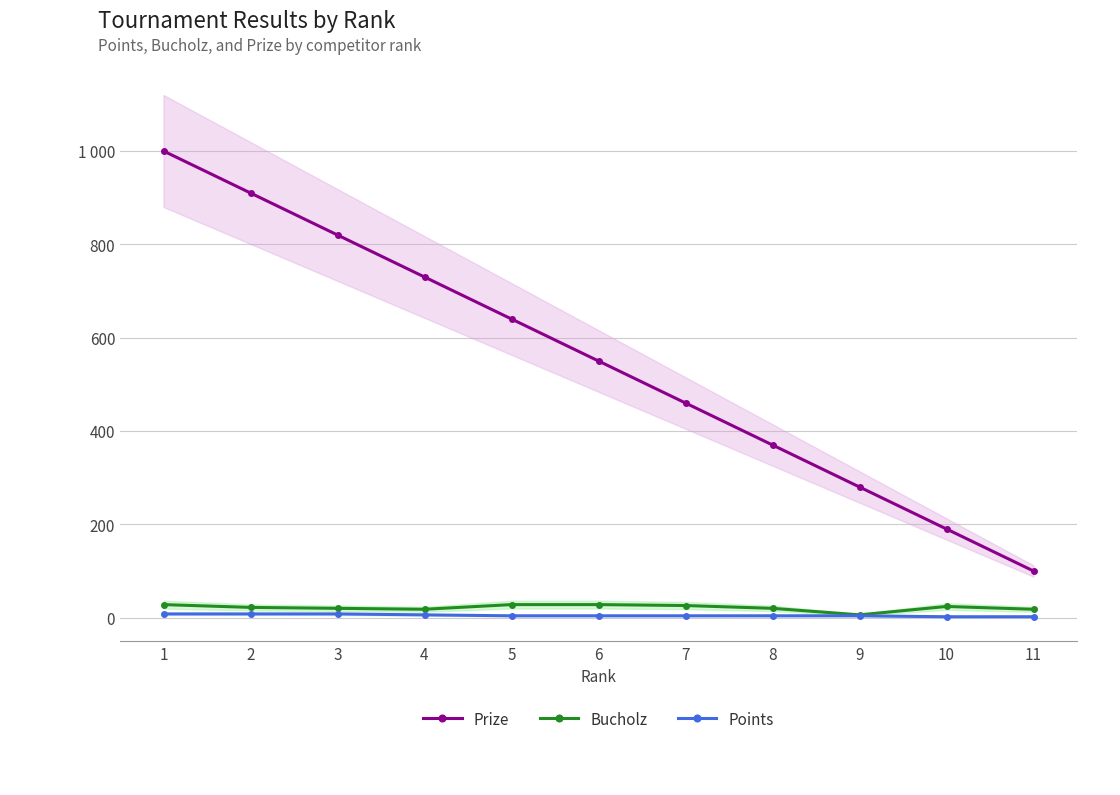

What is the difference between the Points values at 2 and 4?

2